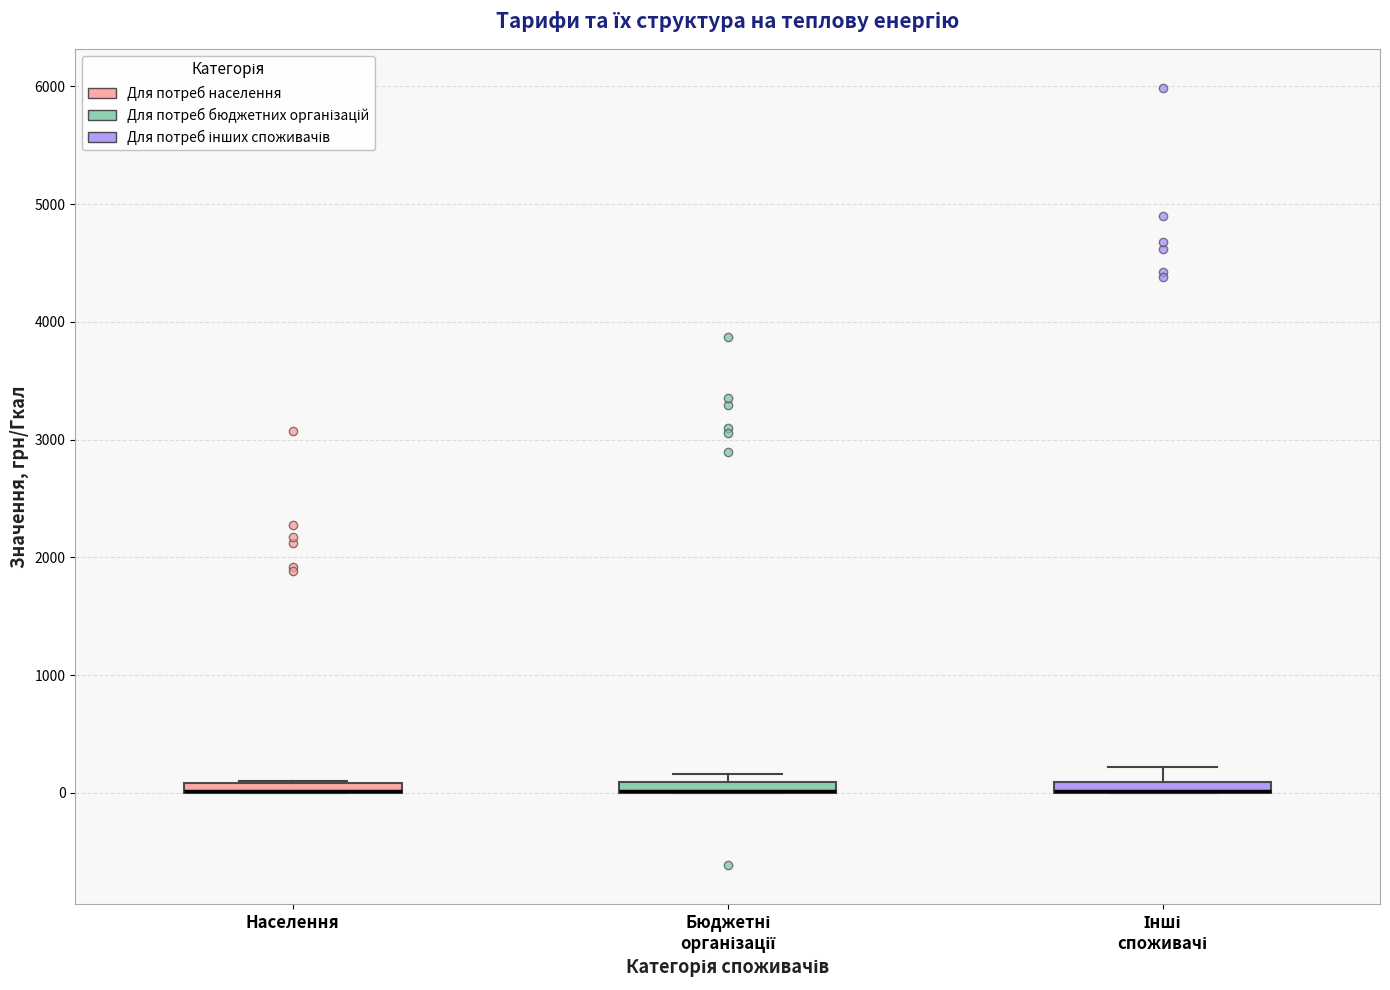

Where does the upper whisker of the box for Інші споживачі end on the y-axis? The values are not printed on the chart, so give them approximately, as read against the axis.

200